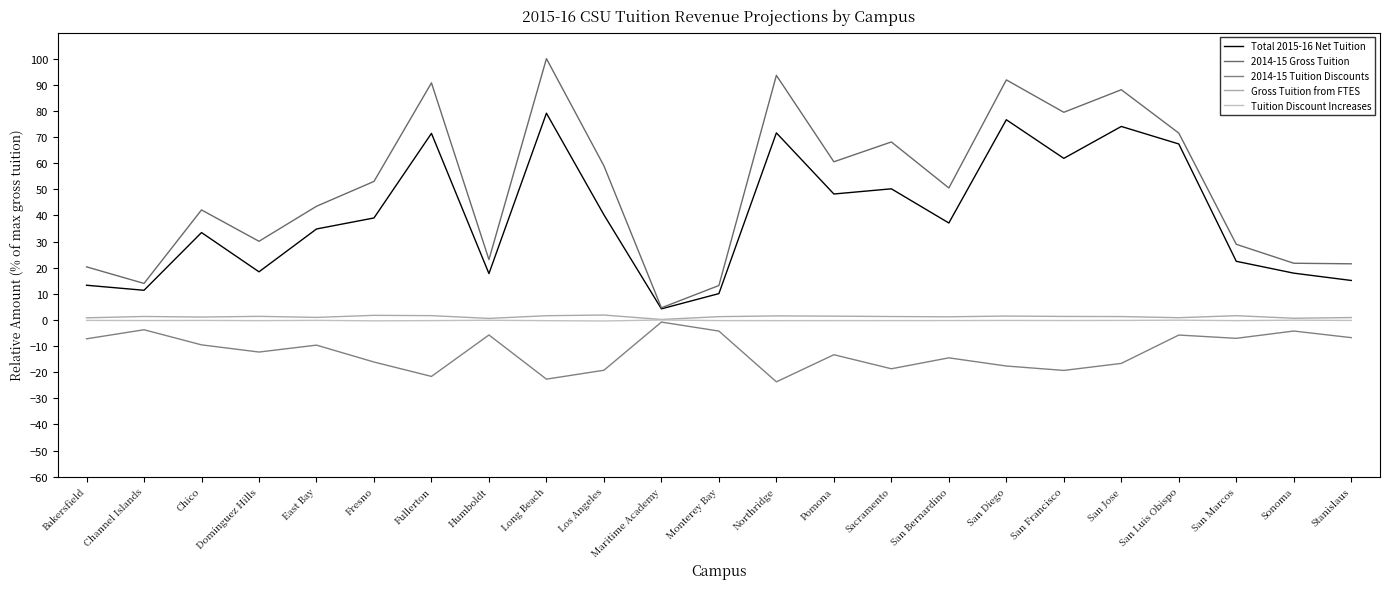

How many interior local valleys does the Total 2015-16 Net Tuition series have?

7